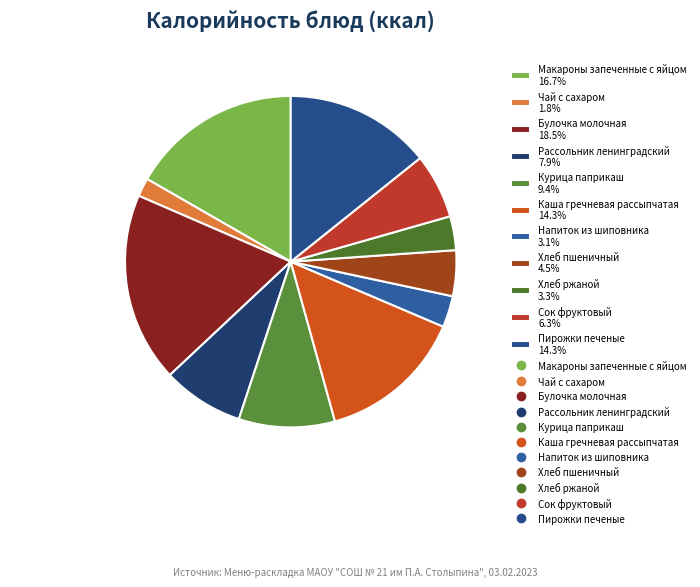

Which slice is the smallest?

Чай с сахаром